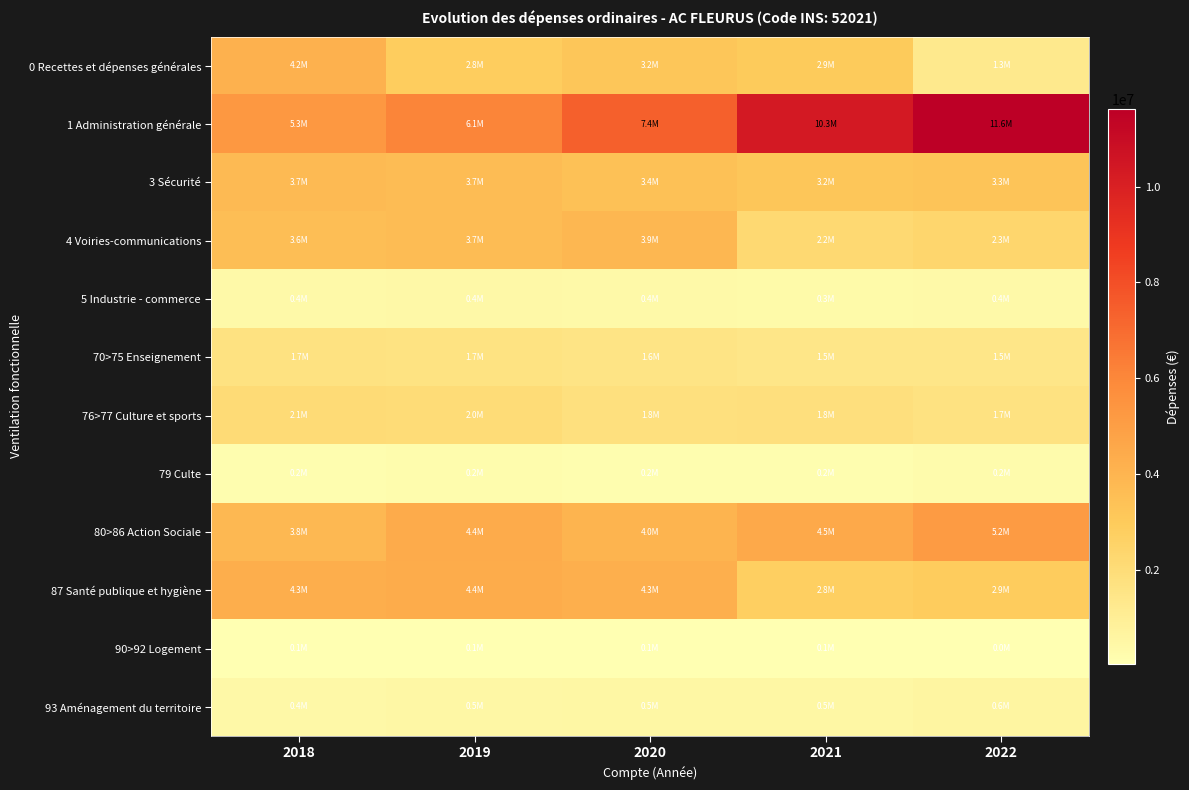

At which category does the chart reach its minimum across all series?

2022